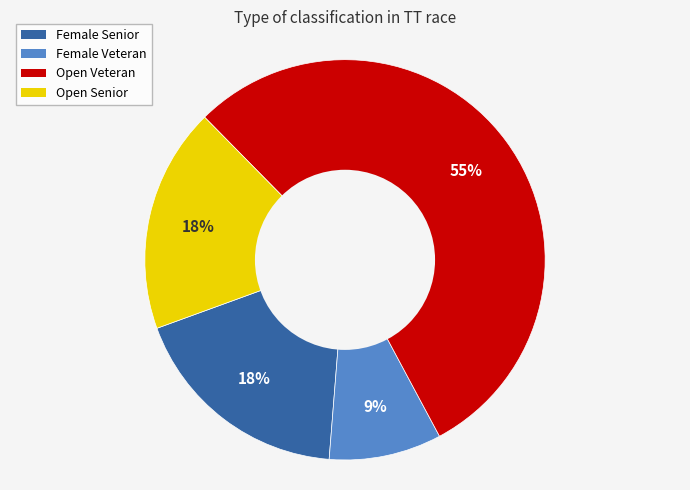

To the nearest percent, what is the average slice percentage?

25%